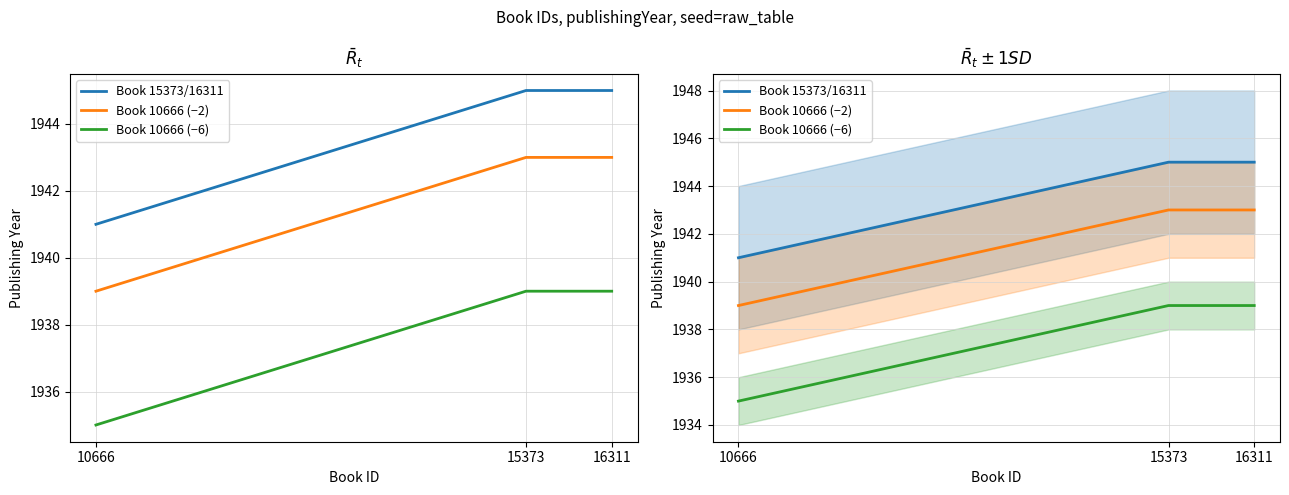

What is the value of the Book 15373/16311 point at the 3rd from the left?

1945